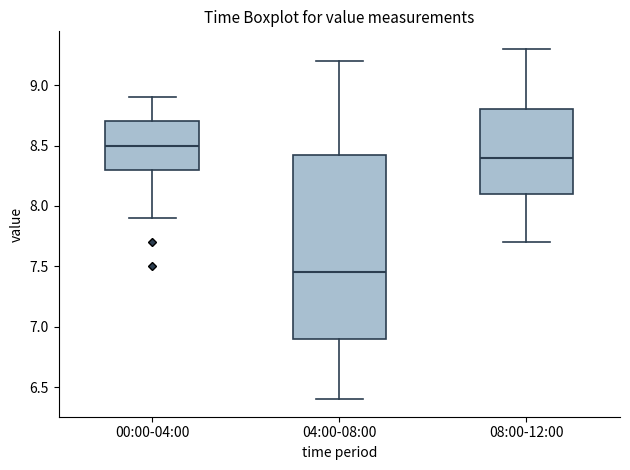

Reading left to right, read every box against the y-axis: the position of its median line, the range the box covers, and the ends of its whiskers. The values are not printed on the chart, so give them approximately, as read against the axis.

00:00-04:00: median 8.50, box 8.30 to 8.70, whiskers 7.90 to 8.90
04:00-08:00: median 7.45, box 6.90 to 8.45, whiskers 6.40 to 9.20
08:00-12:00: median 8.40, box 8.10 to 8.80, whiskers 7.70 to 9.30